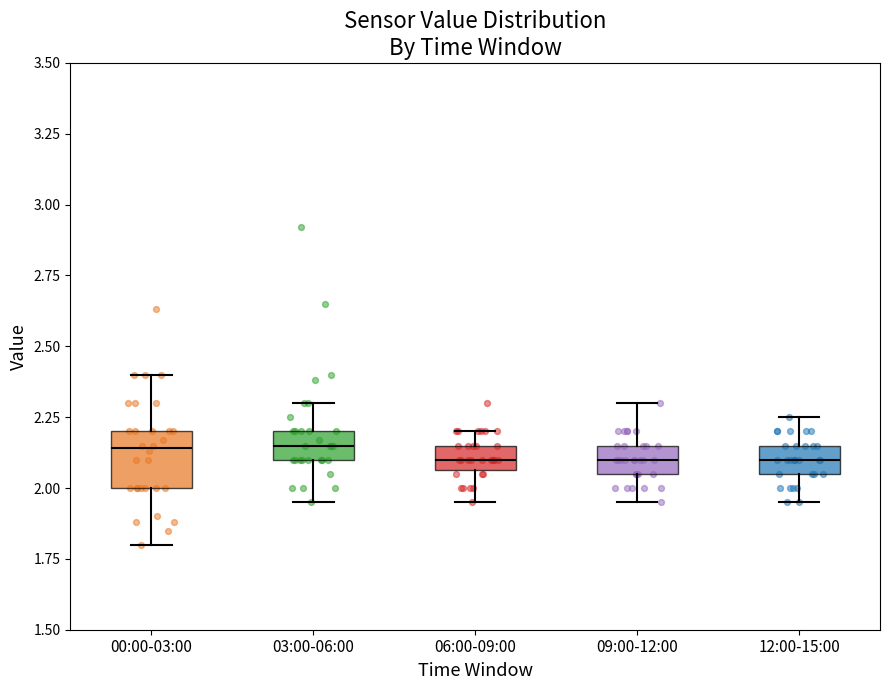

Reading left to right, transcribe this box plot: for each box, give where its median line is, the range the box spans, and where its two whiskers end, as read against the y-axis. The values are not printed on the chart, so give them approximately, as read against the axis.

00:00-03:00: median 2.15, box 2.00 to 2.20, whiskers 1.80 to 2.40
03:00-06:00: median 2.15, box 2.10 to 2.20, whiskers 1.95 to 2.30
06:00-09:00: median 2.10, box 2.05 to 2.15, whiskers 1.95 to 2.20
09:00-12:00: median 2.10, box 2.05 to 2.15, whiskers 1.95 to 2.30
12:00-15:00: median 2.10, box 2.05 to 2.15, whiskers 1.95 to 2.25